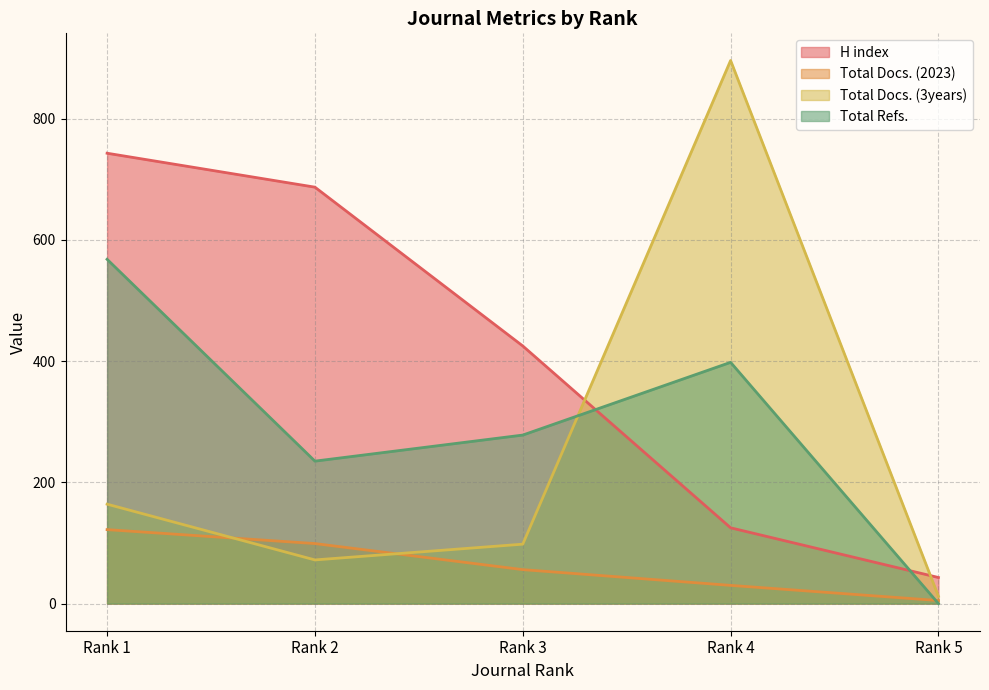

What is the value of the Total Docs. (2023) point at the 2nd from the left?

99